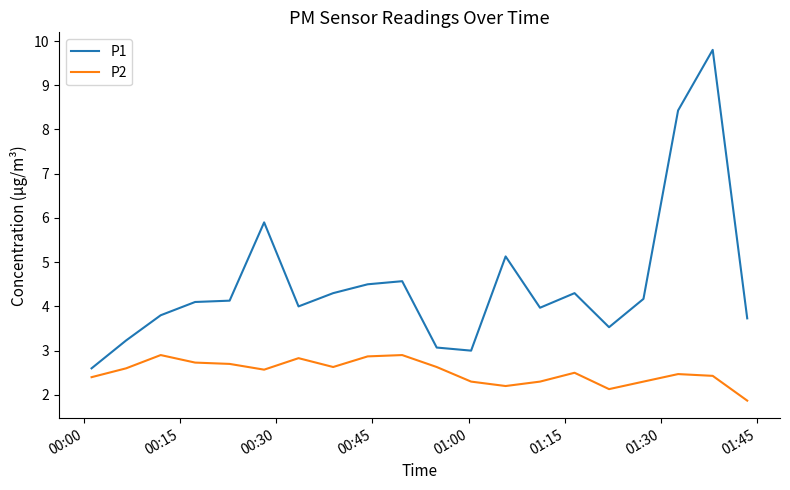

True or false: P2 and P1 cross at least once.

False